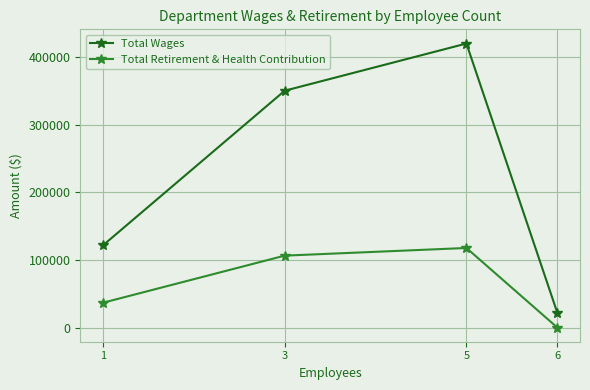

What are all the series names shown in the legend?

Total Wages, Total Retirement & Health Contribution